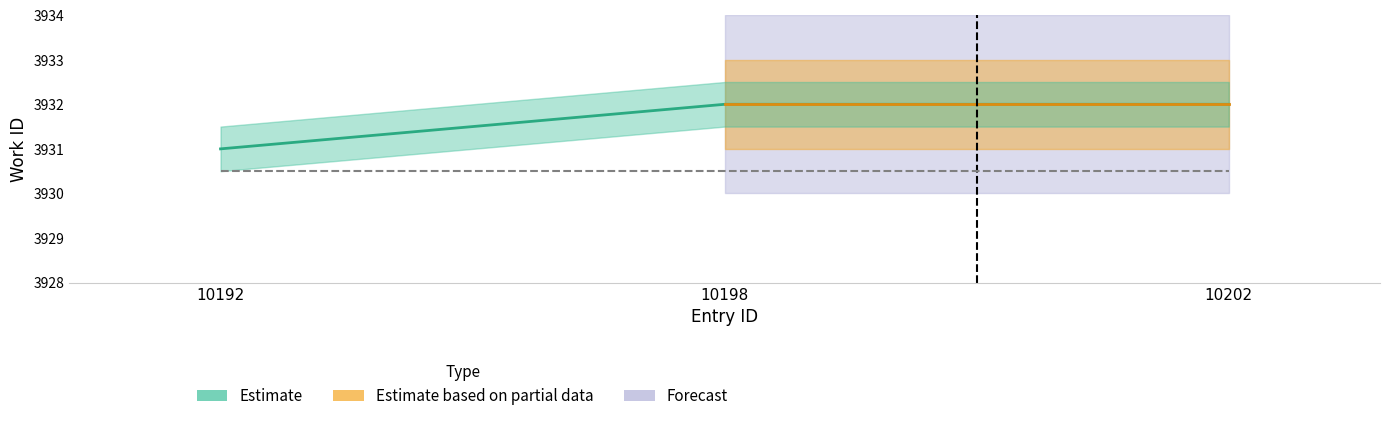

How many values are below 3932?

1